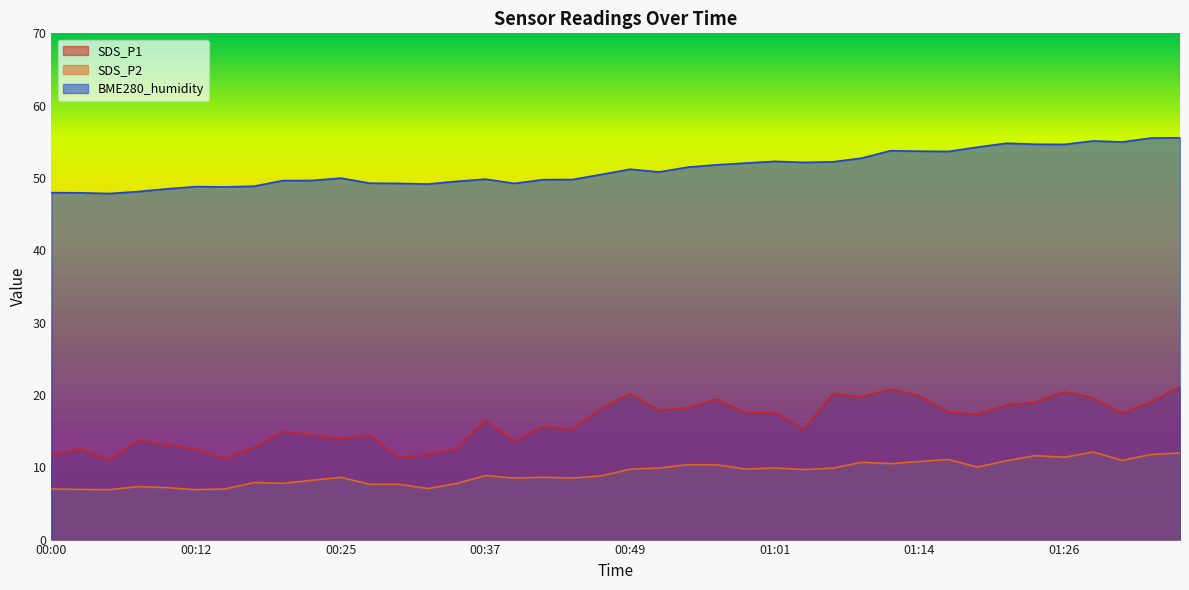

What is the average value of the SDS_P2 series?

9.2